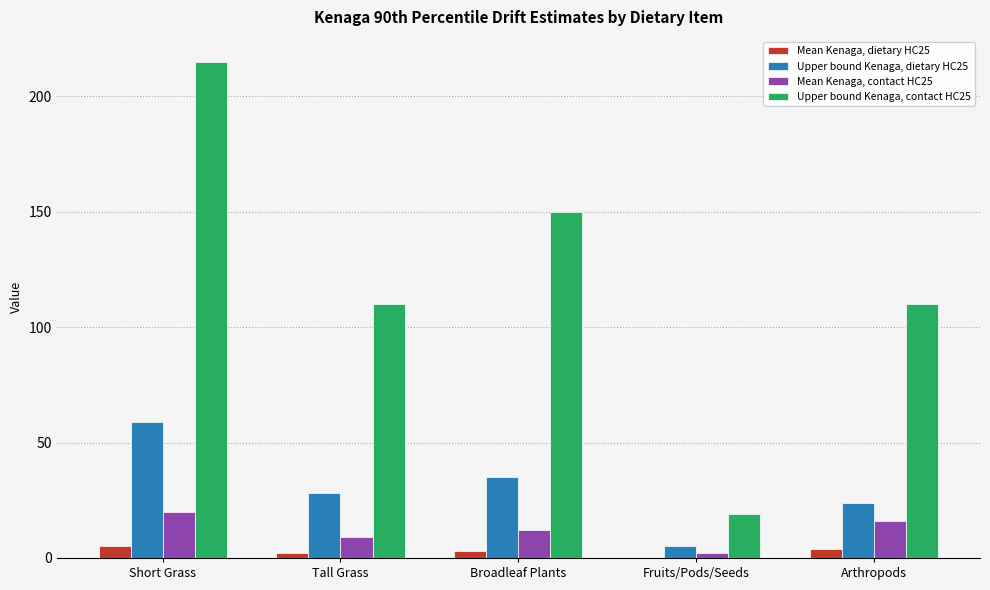

What are all the series names shown in the legend?

Mean Kenaga, dietary HC25, Upper bound Kenaga, dietary HC25, Mean Kenaga, contact HC25, Upper bound Kenaga, contact HC25